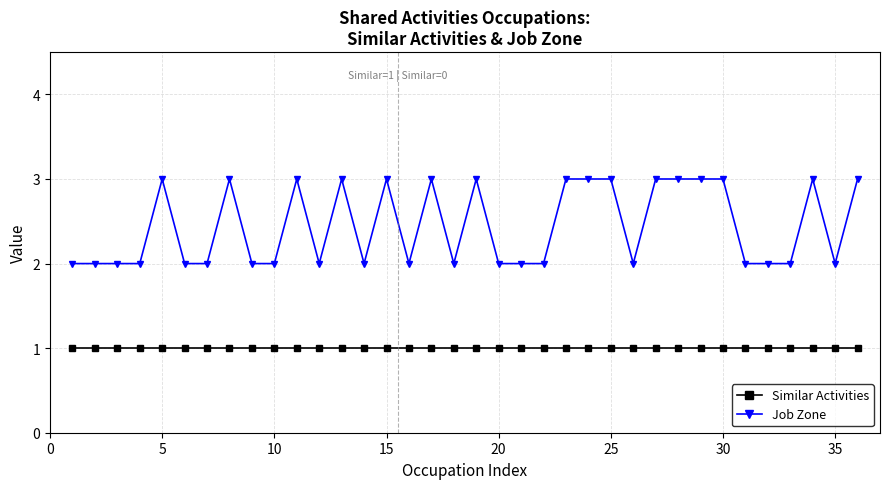

Which series has the largest range (max minus min)?

Job Zone